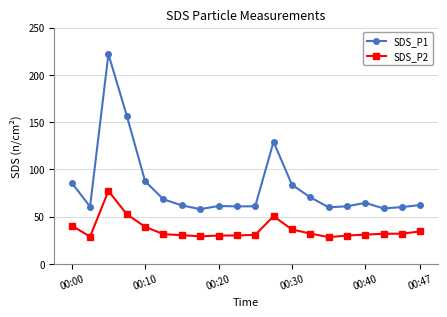

What is the value of the SDS_P1 point at the 20th from the left?

62.3